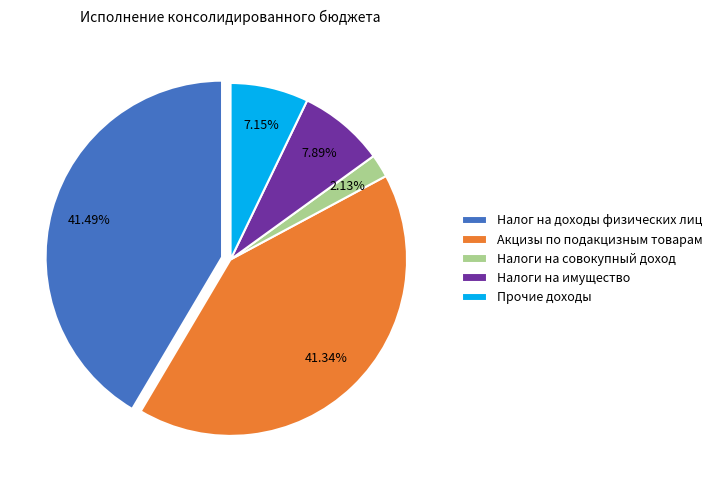

Which slice is the smallest?

Налоги на совокупный доход